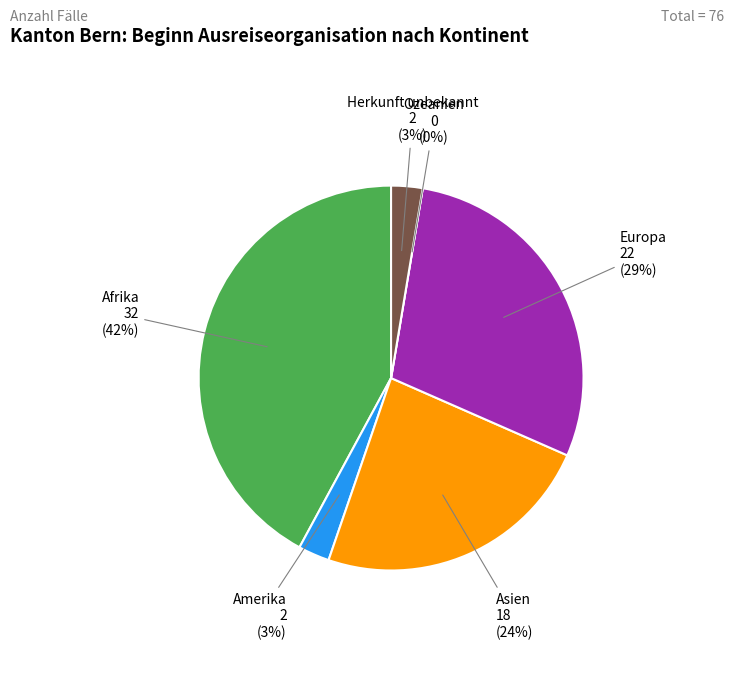

To the nearest percent, what is the difference between the largest and smallest slice percentages?

42%